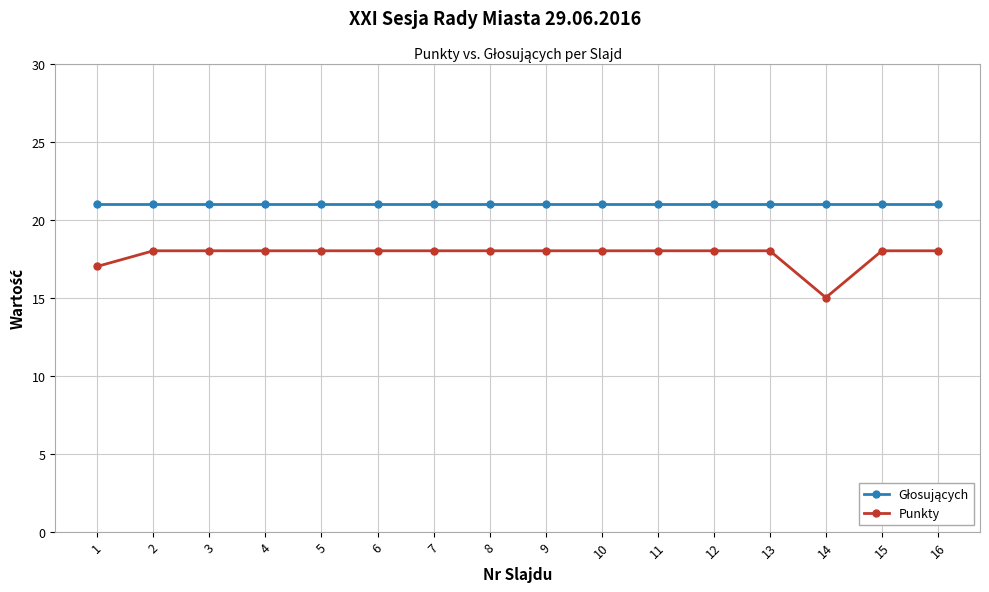

The Punkty series shows 5 at 8. True or false?

False